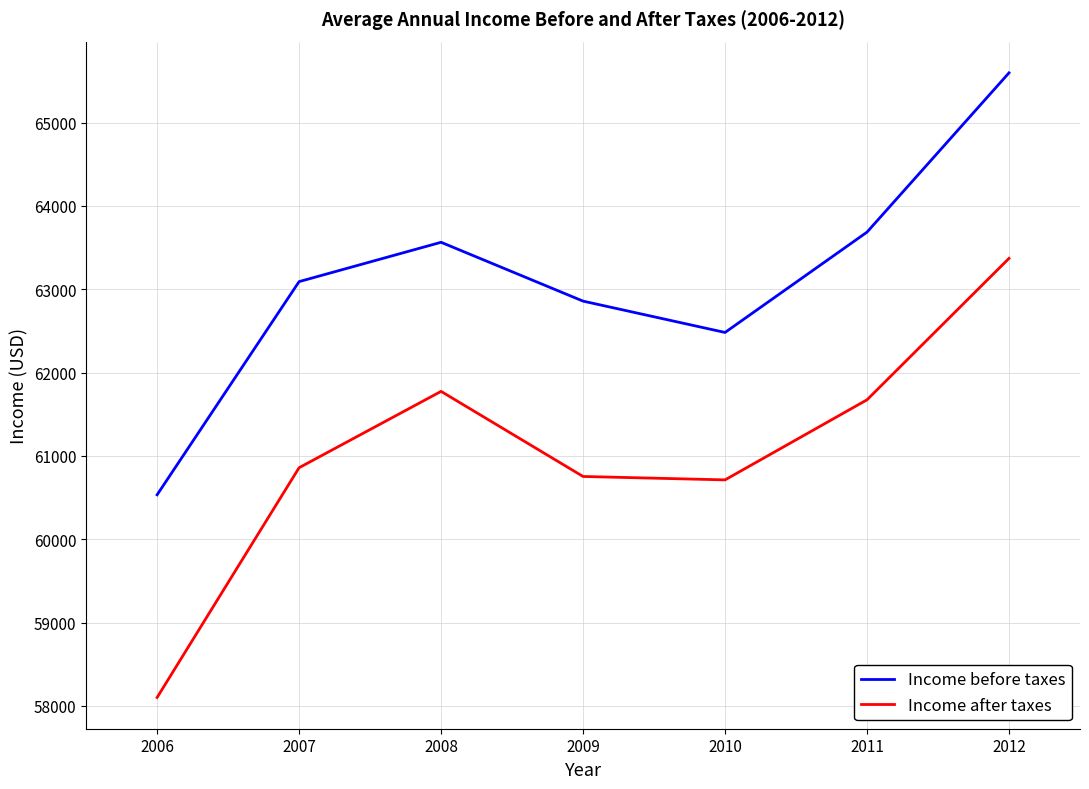

How many interior local valleys does the Income after taxes series have?

1